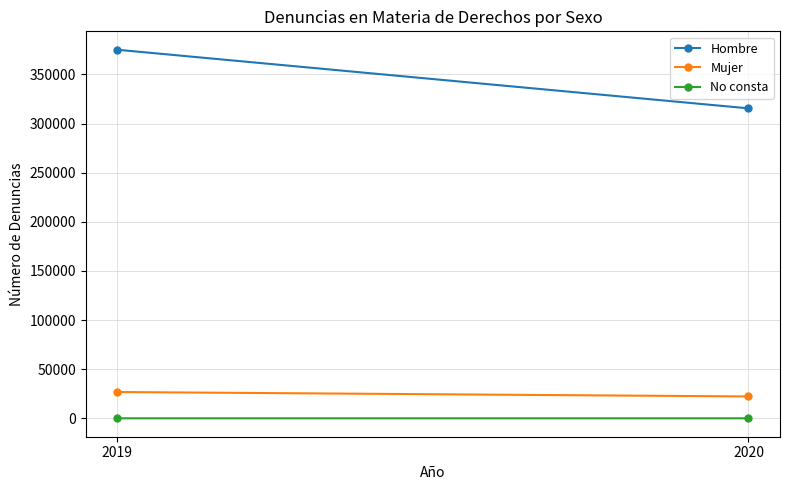

Count the No consta values in the range 9 to 12.

2